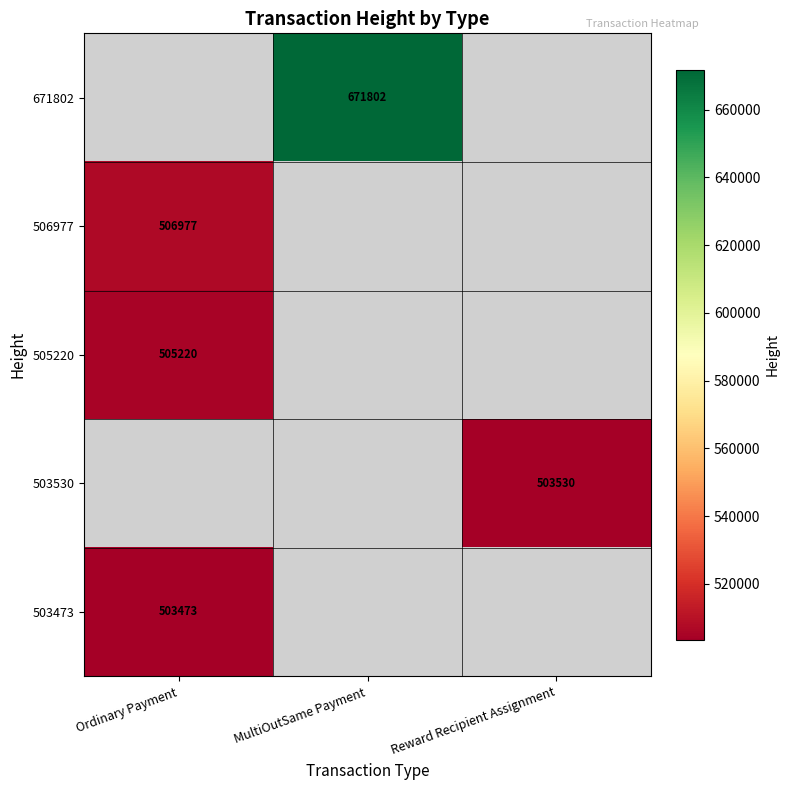

The 671802 series shows 671802 at MultiOutSame Payment. True or false?

True